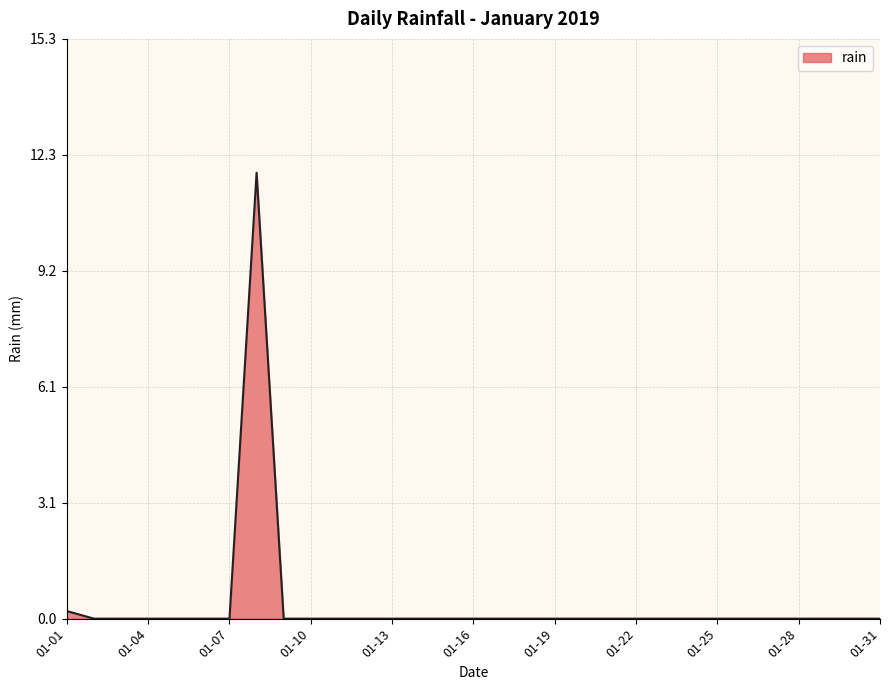

What is the difference between the maximum and minimum values?

11.8